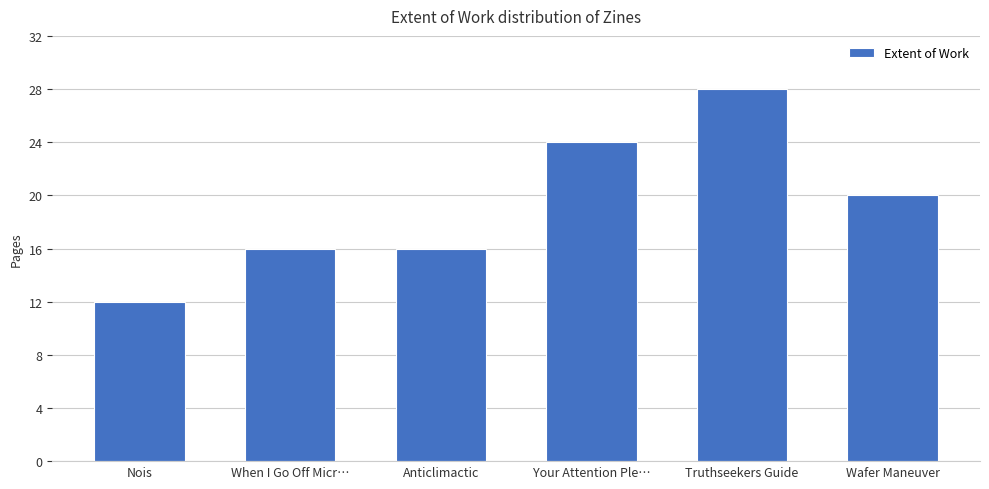

Reading left to right, extract all data points from this chart.

12	16	16	24	28	20